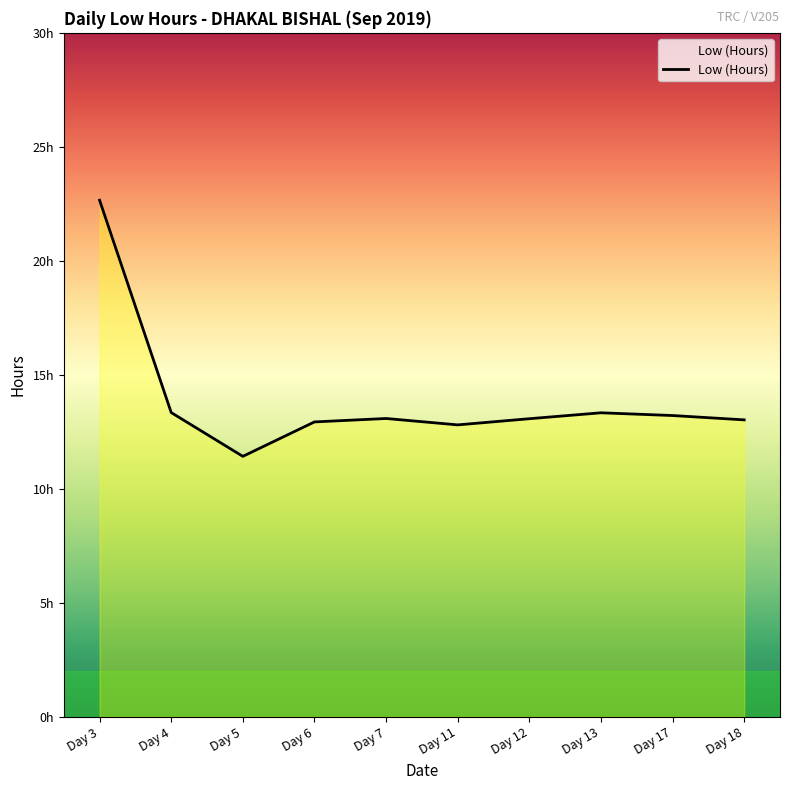

Which category has the highest value across all series?

Day 3